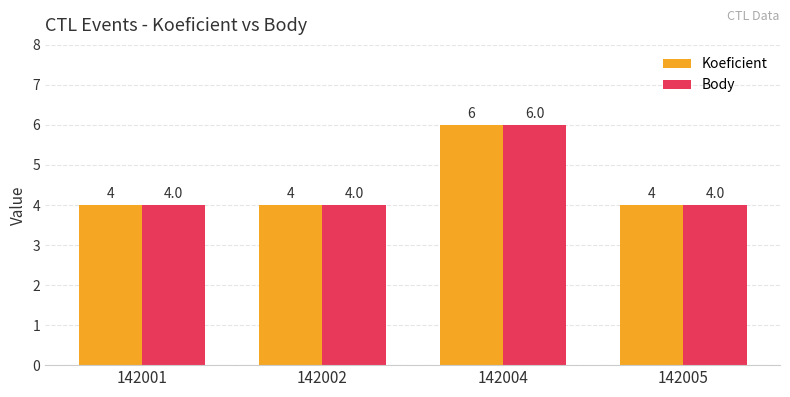

True or false: Koeficient has a value of 3 at 142005.

False